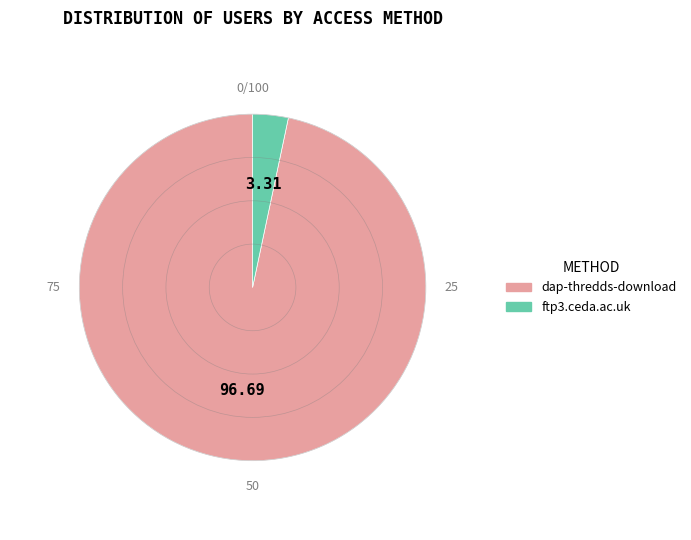

Which slice represents more than half of the pie?

dap-thredds-download